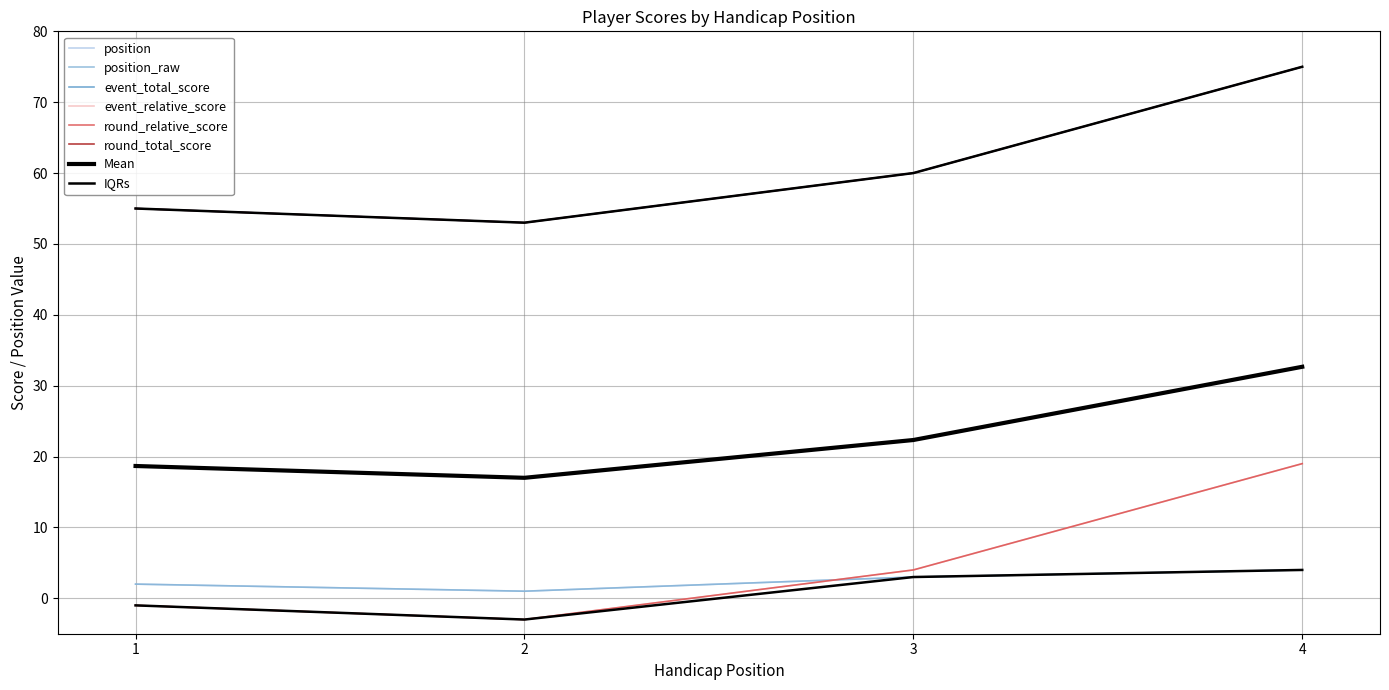

What is the difference between the second highest and second lowest values in the event_total_score series?

5